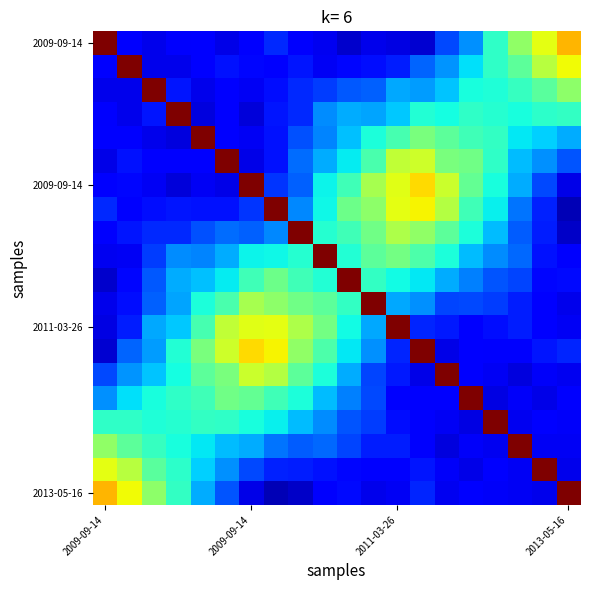

Which category has the highest value across all series?

2009-09-14